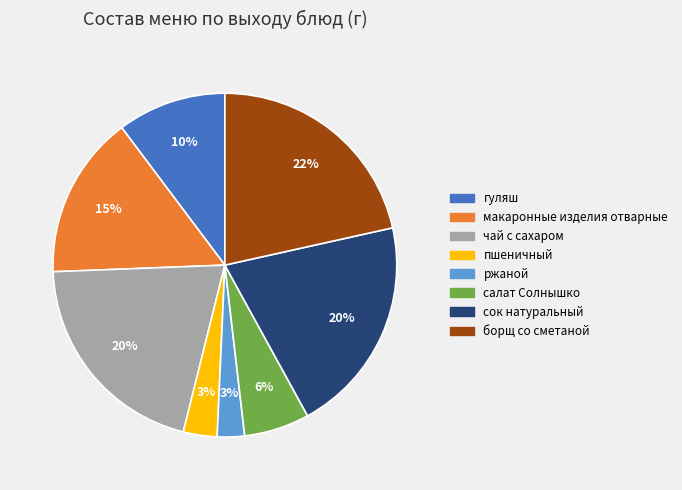

What is the largest slice in the pie chart?

борщ со сметаной